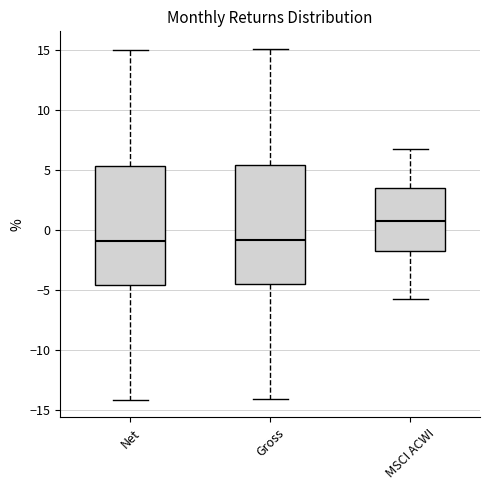

Reading left to right, read every box against the y-axis: the position of its median line, the range the box covers, and the ends of its whiskers. The values are not printed on the chart, so give them approximately, as read against the axis.

Net: median -1.0, box -4.5 to 5.5, whiskers -14.0 to 15.0
Gross: median -1.0, box -4.5 to 5.5, whiskers -14.0 to 15.0
MSCI ACWI: median 0.5, box -1.5 to 3.5, whiskers -5.5 to 7.0